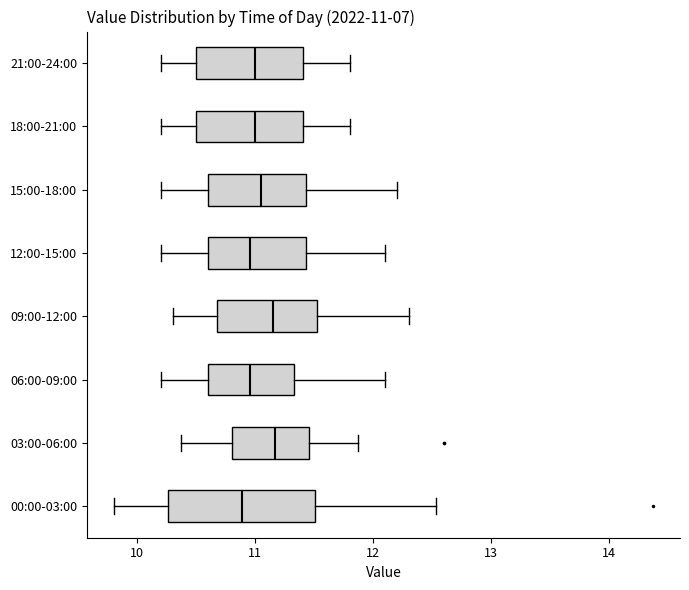

Which box is the widest, from its left edge to its right edge?

00:00-03:00